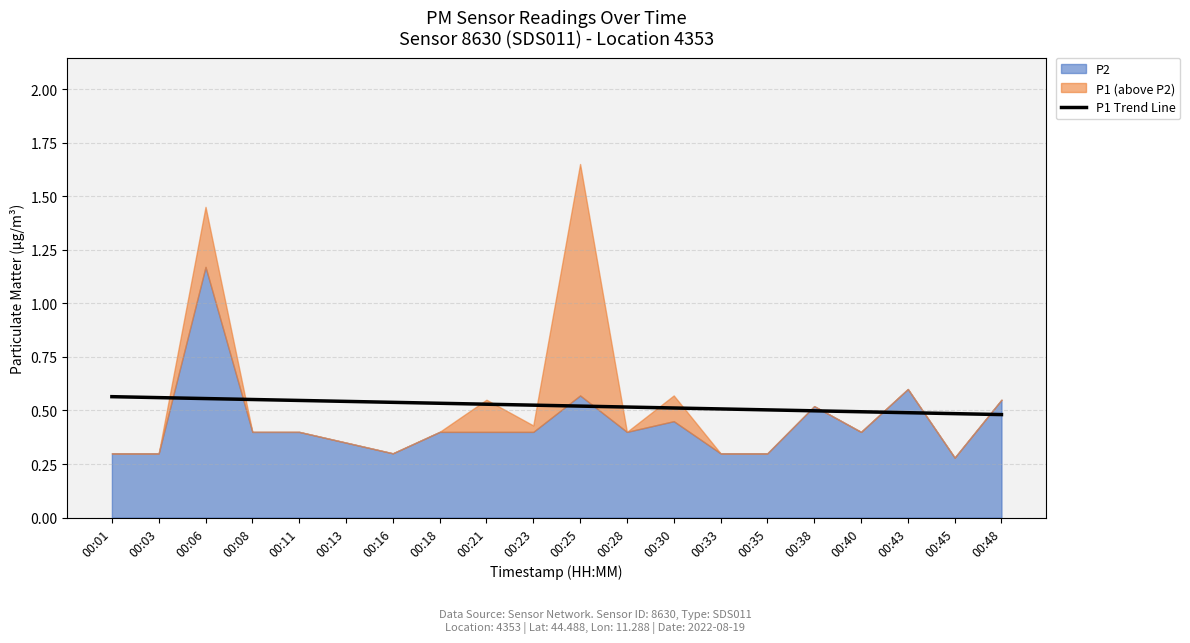

Count the number of categories in the chart.

20